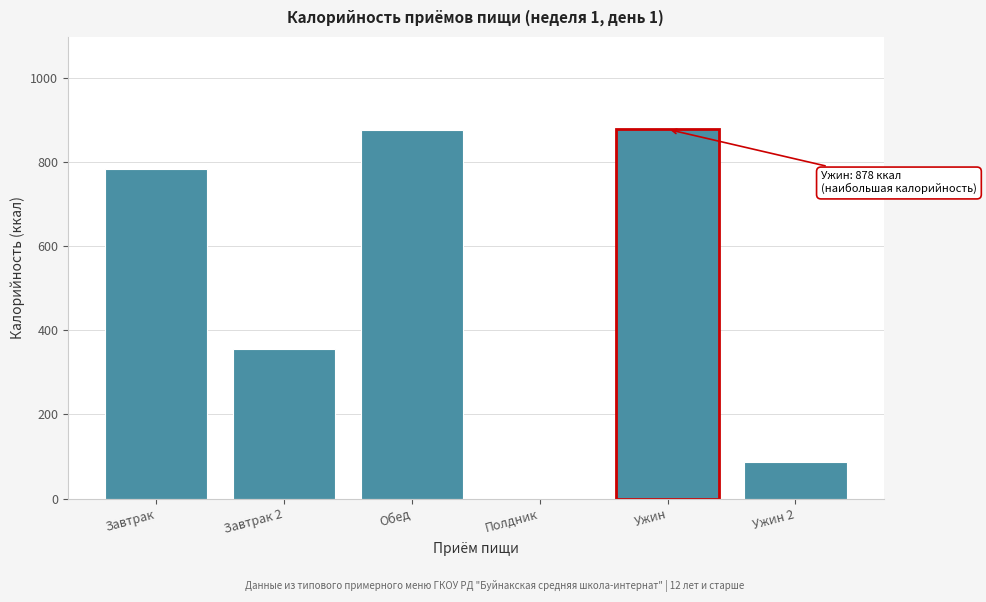

Is it true that the value at Полдник is 0.0?

True